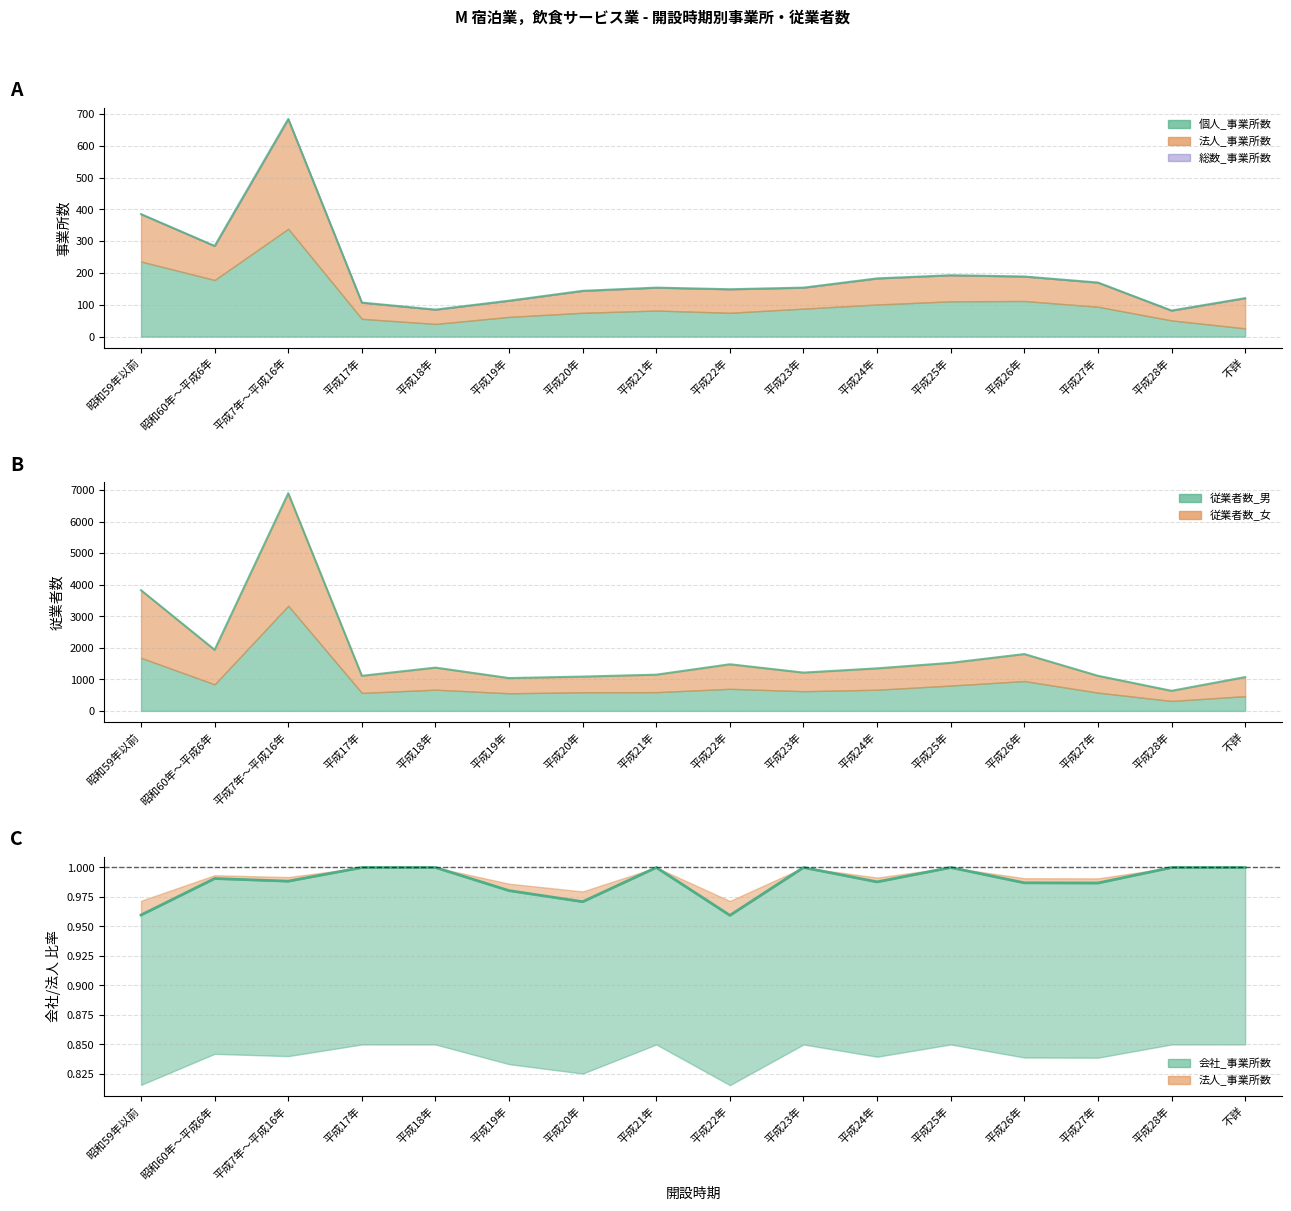

The value of 総数_事業所数 at 平成19年 is 167. True or false?

False